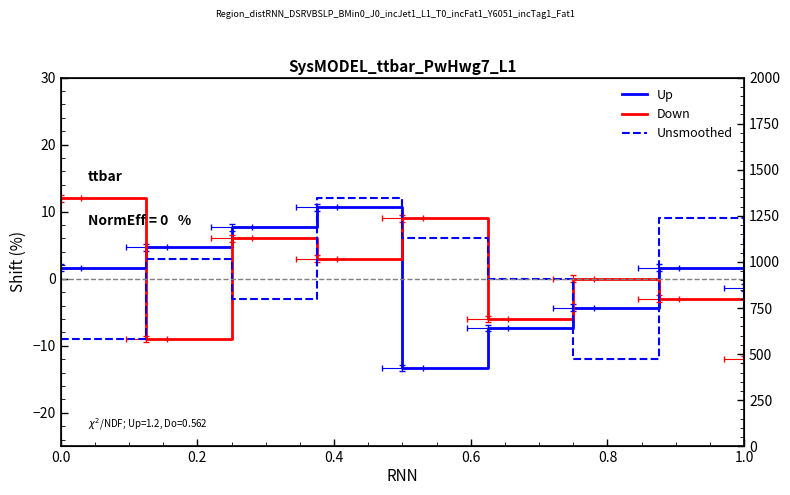

What are all the series names shown in the legend?

Up, Down, Unsmoothed